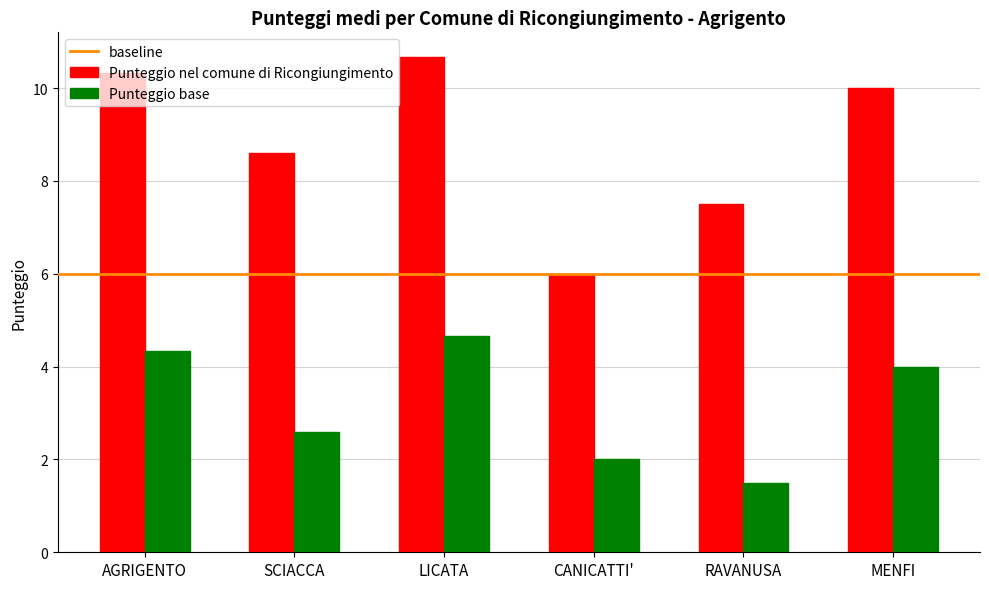

How many distinct data groups are displayed?

2